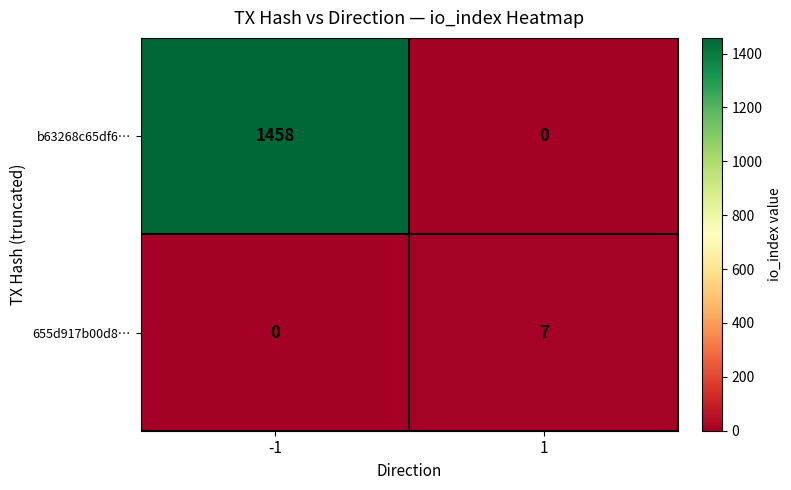

Reading left to right, what are all the values shown in this chart?

b63268c65df6…: -1=1458	1=0
655d917b00d8…: -1=0	1=7